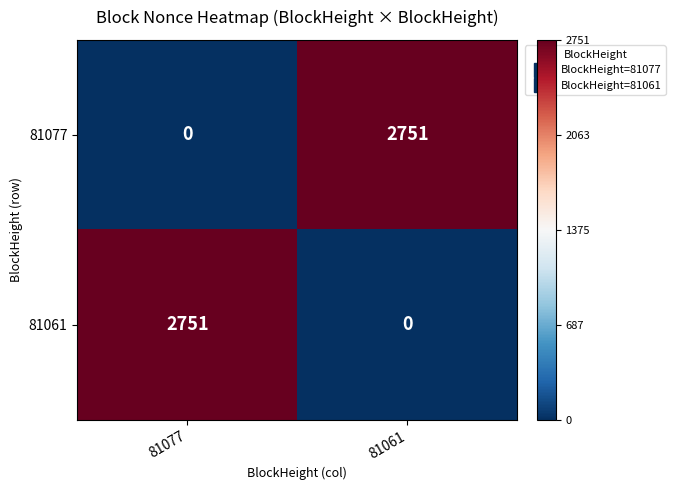

Is the value of 81061 at 81077 greater than the value of 81077 at 81077?

Yes